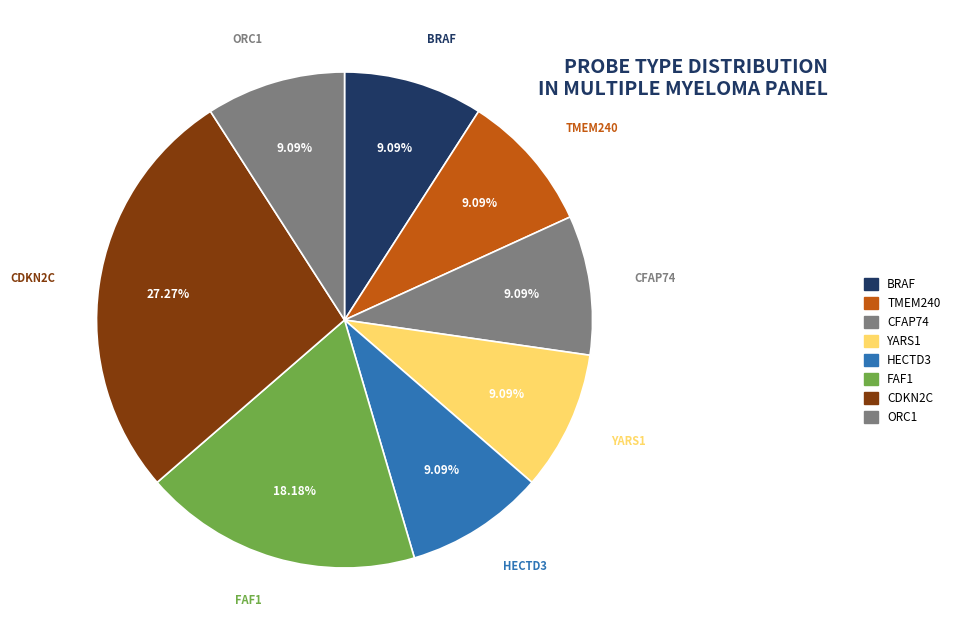

Is there any slice that represents more than half of the pie?

No